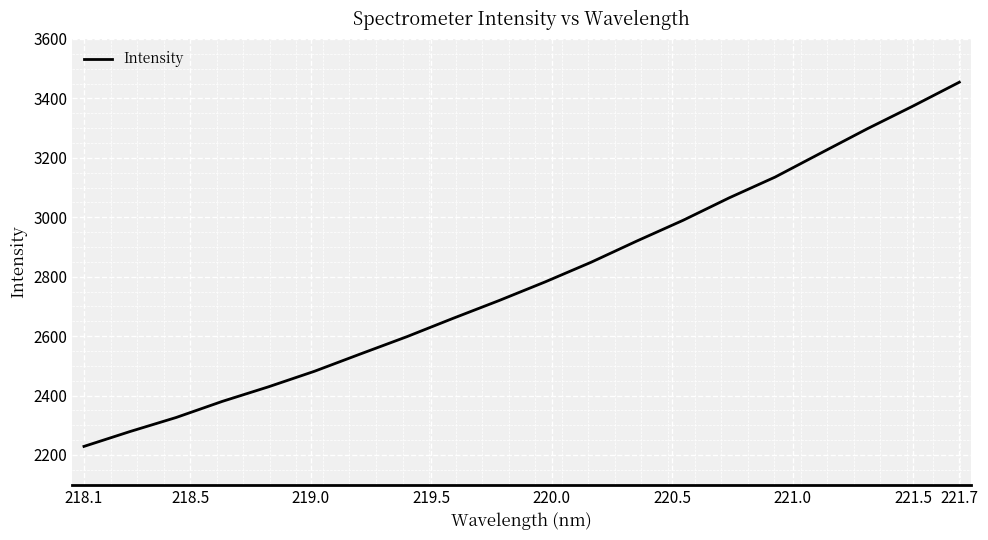

What is the greatest value displayed?

3454.6